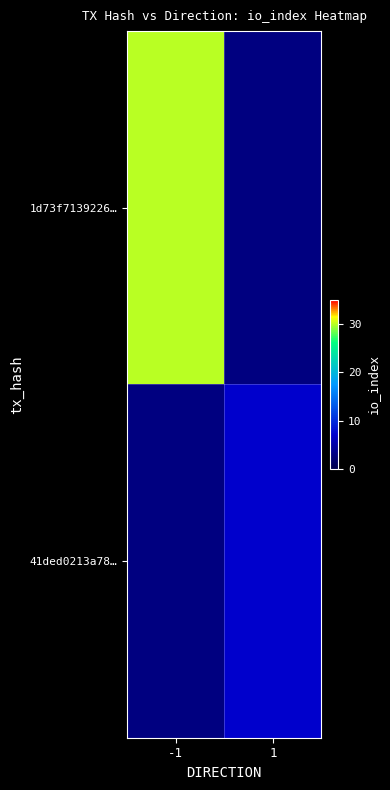

At which category does the chart reach its minimum across all series?

1